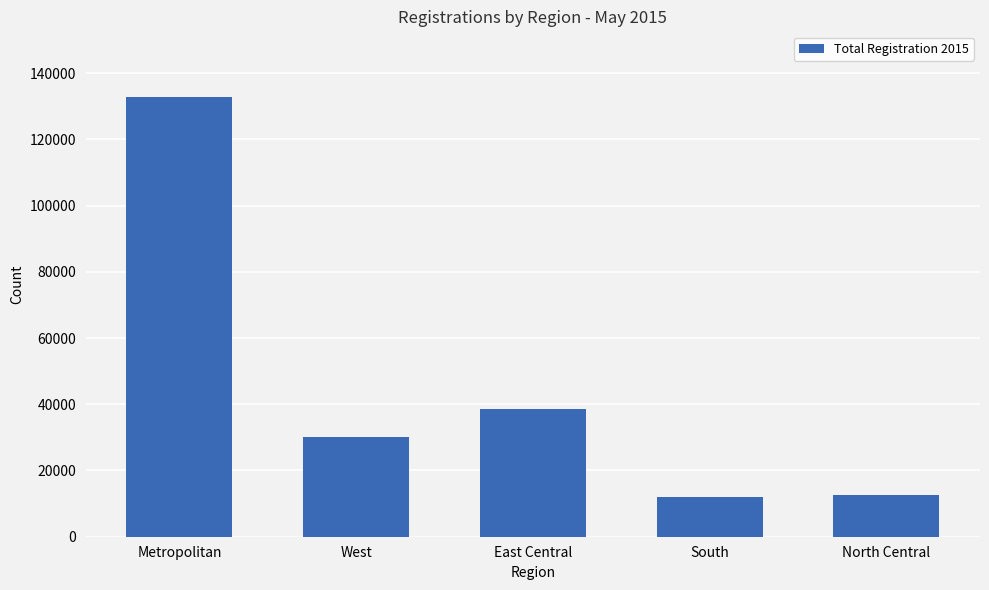

What is the maximum value shown in the chart?

132708